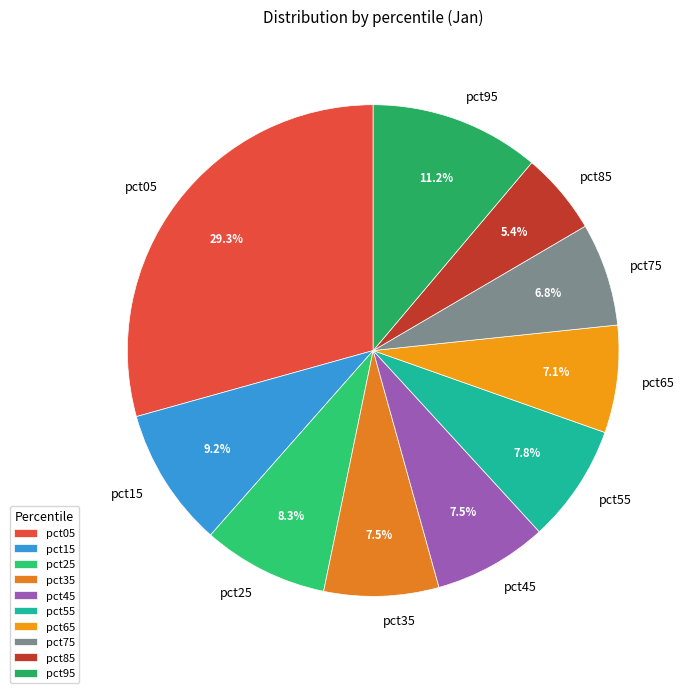

Do pct25 and pct45 together represent more than half of the pie?

No